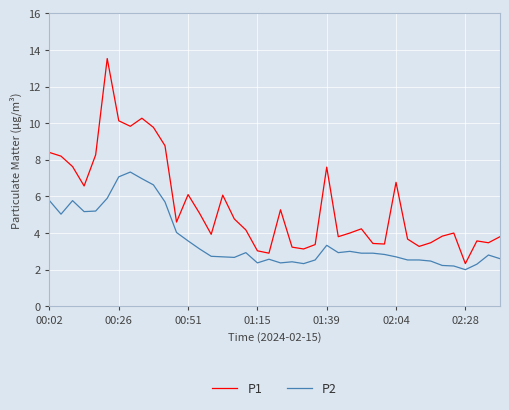

Is this an area chart (filled region under the line)?

No